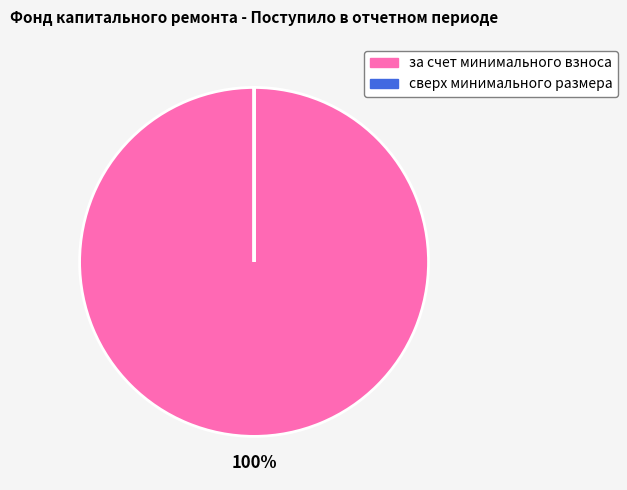

To the nearest percent, what is the difference between the largest and smallest slice percentages?

100%